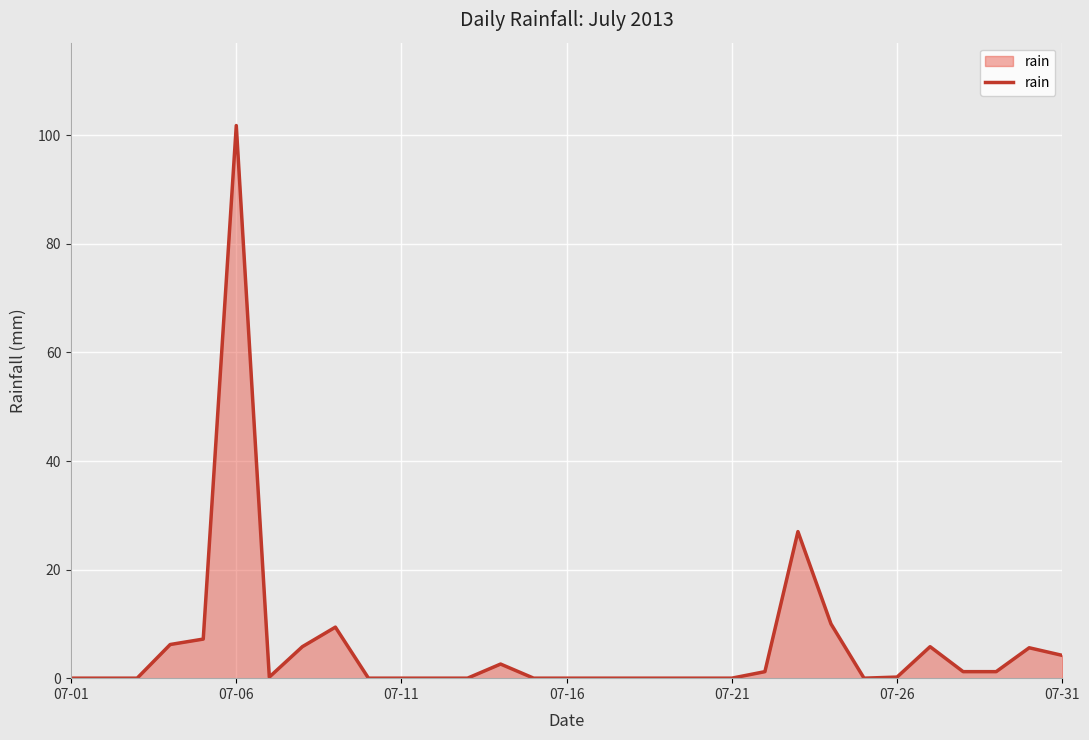

What is the greatest value displayed?

101.8